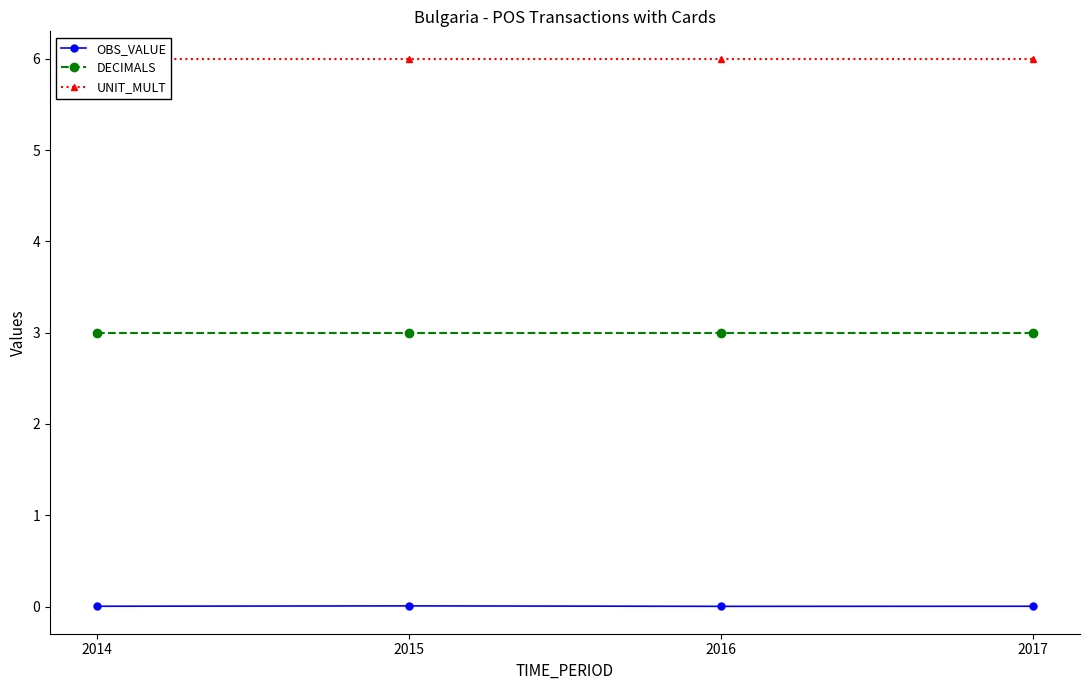

The value of OBS_VALUE at 2015 is 0.0. True or false?

True